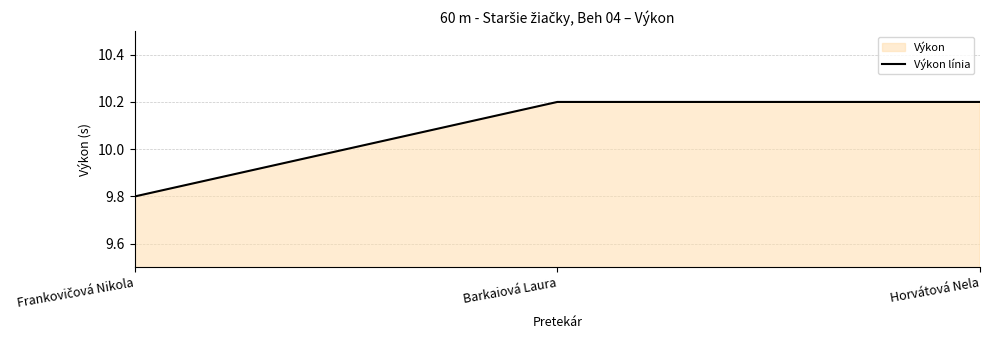

At which label is the value closest to 10?

Frankovičová Nikola